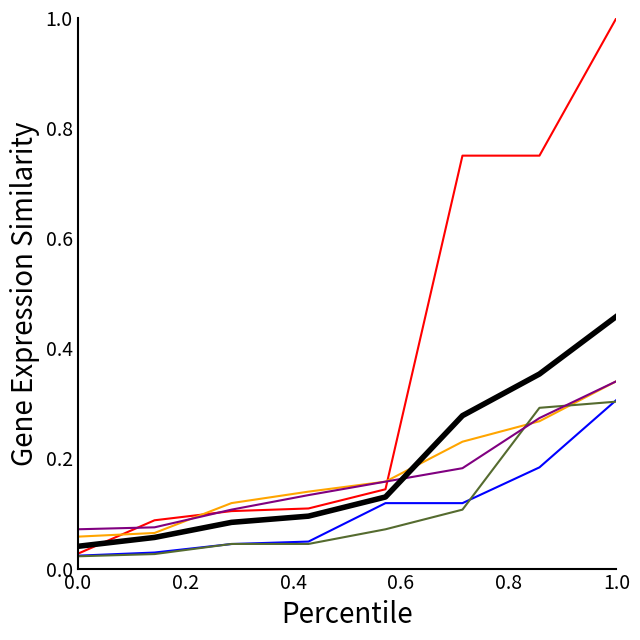

What is the greatest value displayed?

1.0